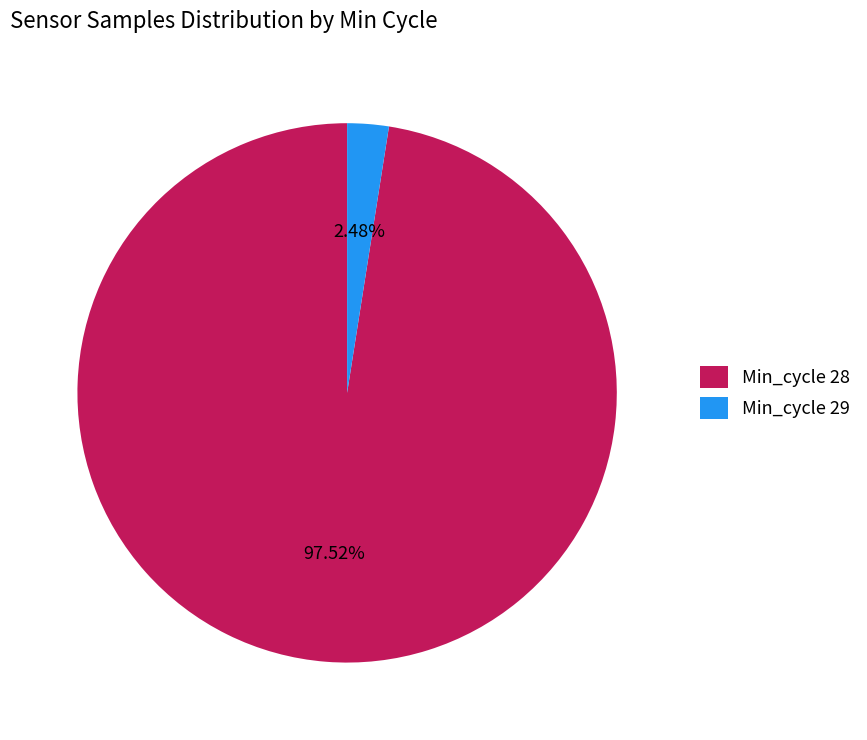

Rank the categories by value from highest to lowest.

Min_cycle 28, Min_cycle 29